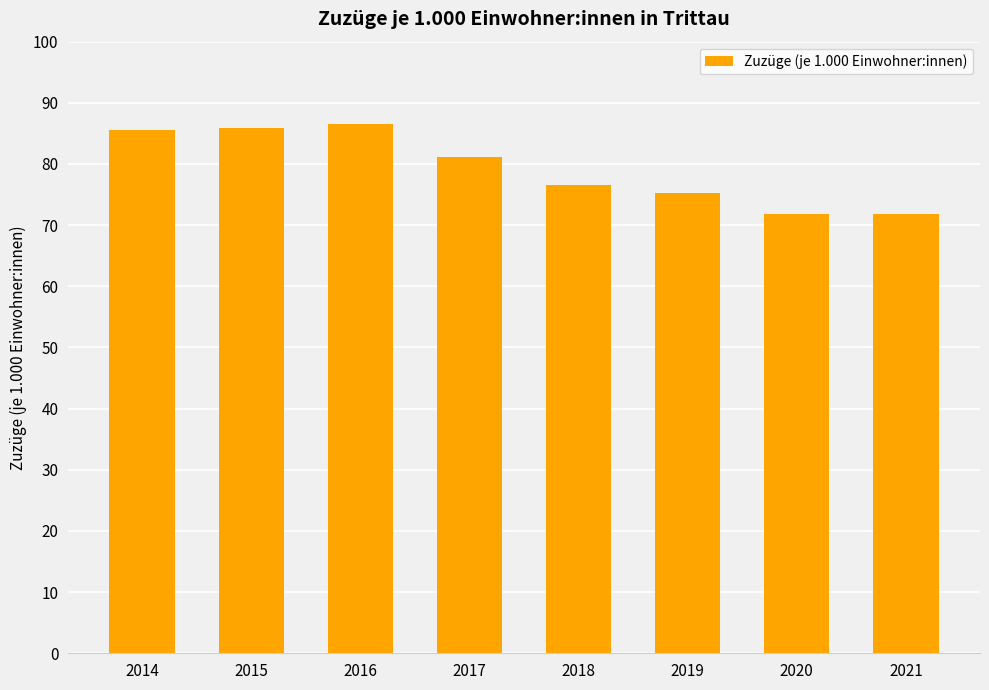

What is the difference between the values at 2018 and 2020?

4.8